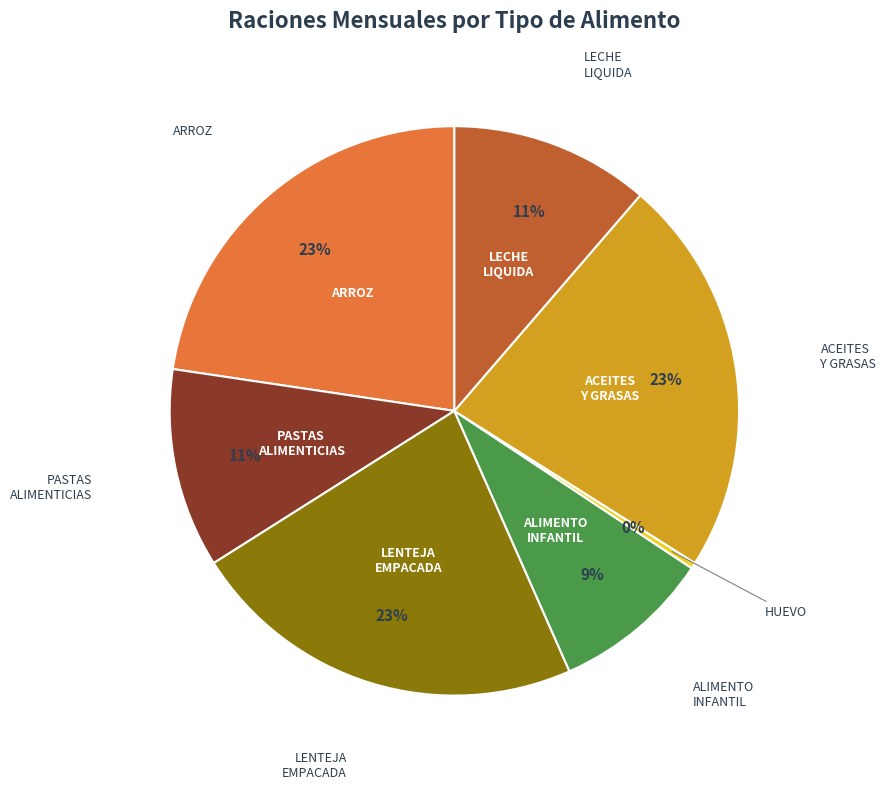

Is there a majority slice in this chart?

No